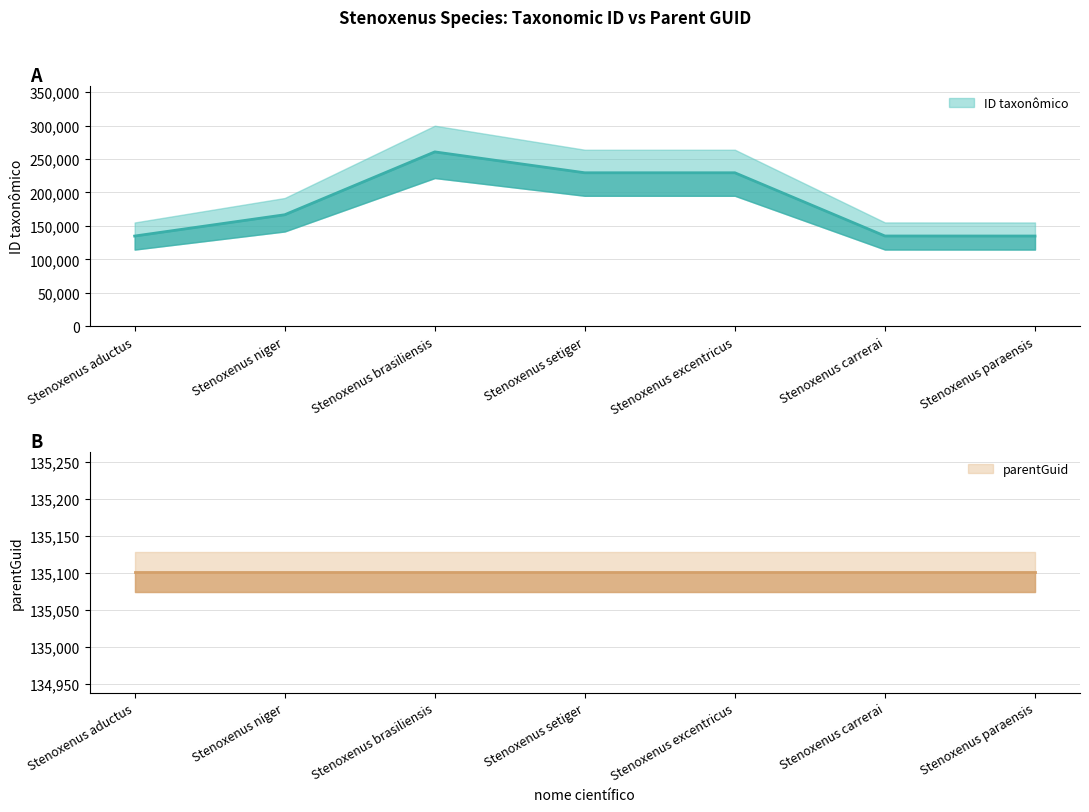

What is the smallest value displayed?

134882